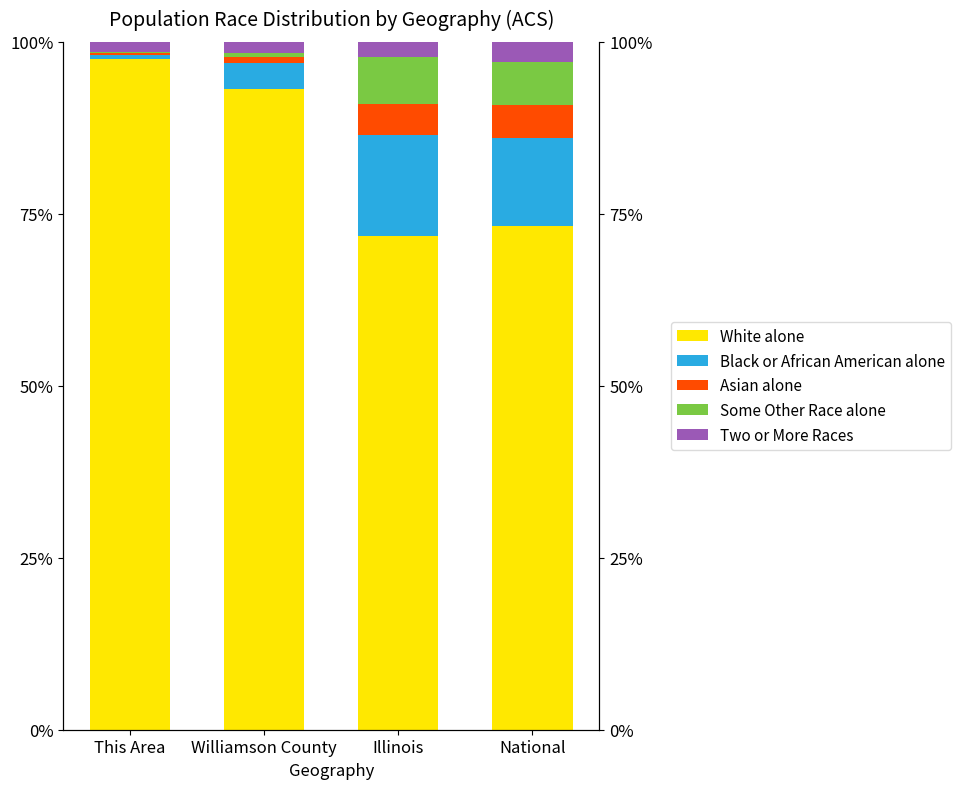

Reading left to right, list all the values displayed in this chart.

White alone: This Area=97.5	Williamson County=93.1	Illinois=71.8	National=73.2
Black or African American alone: This Area=0.6	Williamson County=3.8	Illinois=14.6	National=12.8
Asian alone: This Area=0.2	Williamson County=0.8	Illinois=4.6	National=4.8
Some Other Race alone: This Area=0.2	Williamson County=0.5	Illinois=6.7	National=6.3
Two or More Races: This Area=1.5	Williamson County=1.7	Illinois=2.3	National=3.0